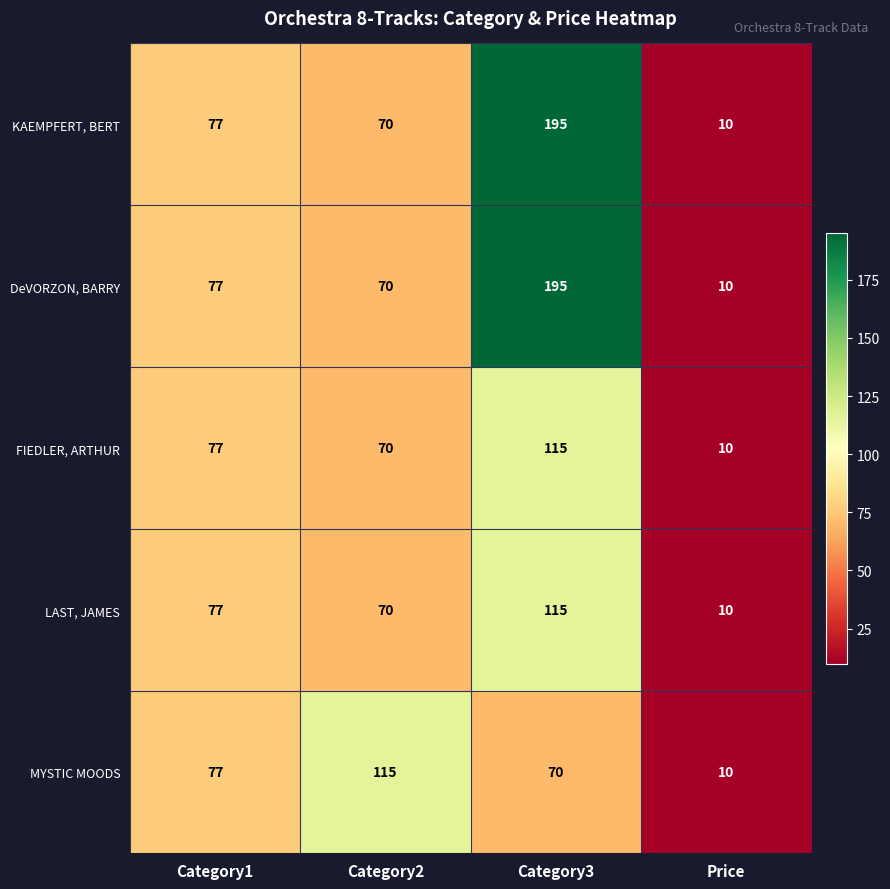

How many values in the LAST, JAMES series are below 77?

2